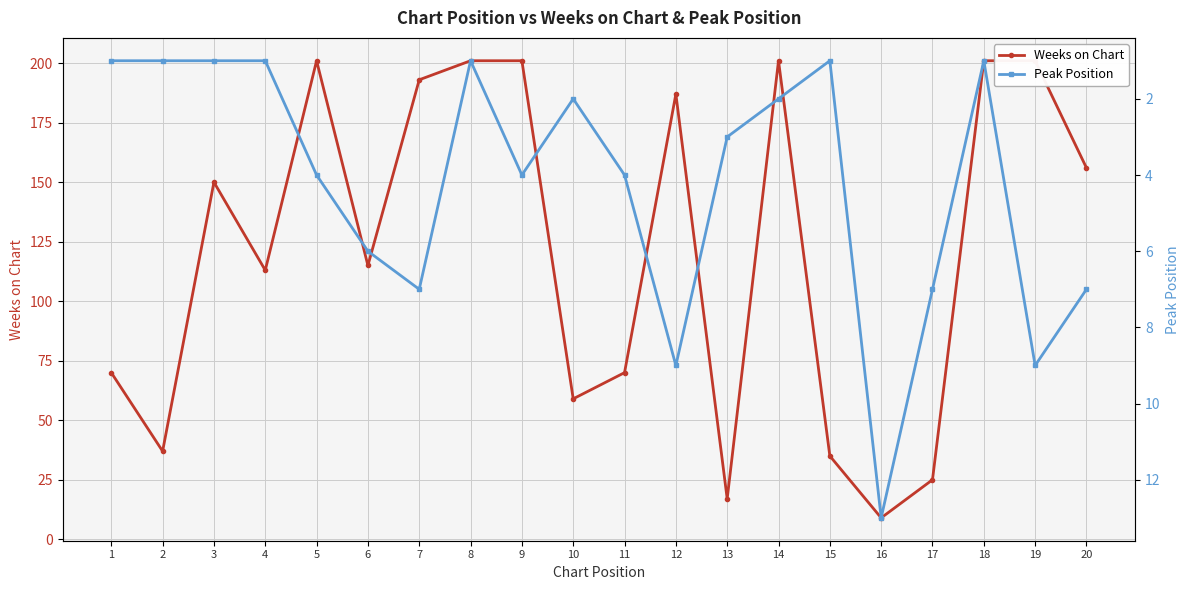

What are all the series names shown in the legend?

Weeks on Chart, Peak Position